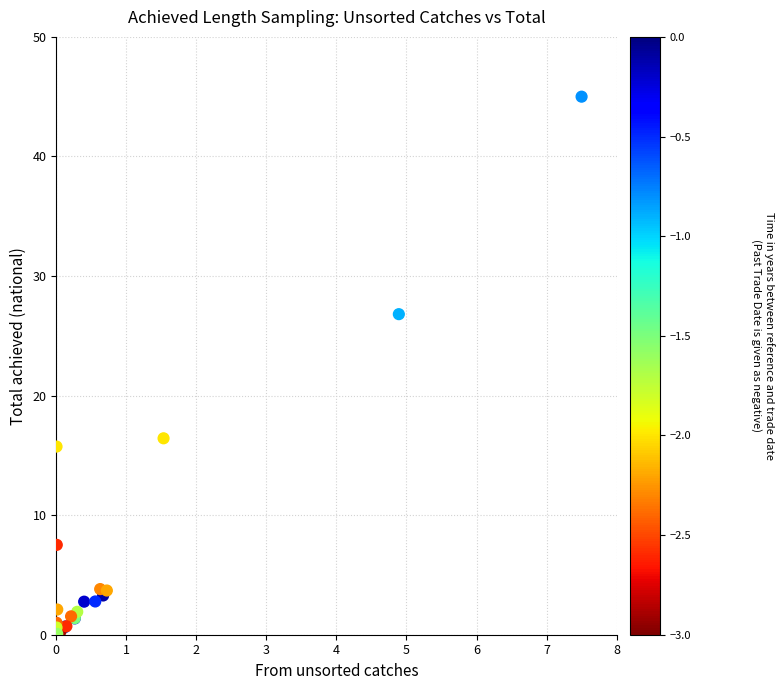

What Y value in the scatter plot is closest to 22?

26.8